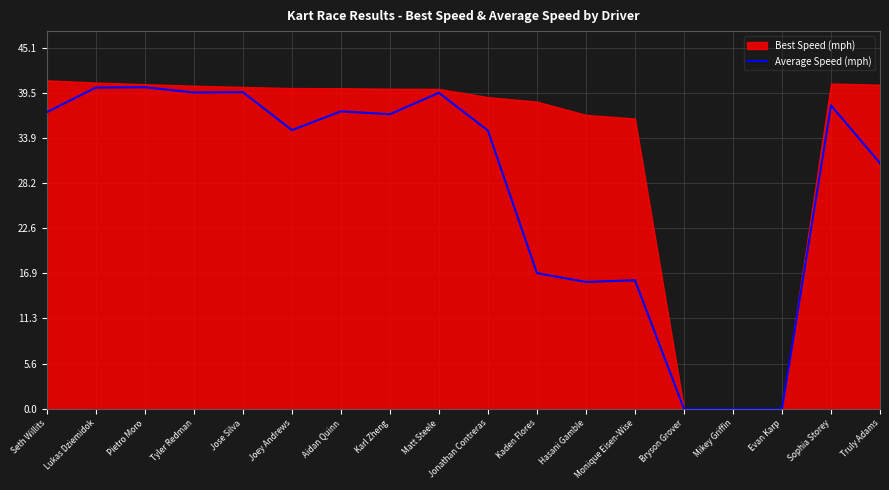

What is the sum of the values at Evan Karp and Pietro Moro?

40.2